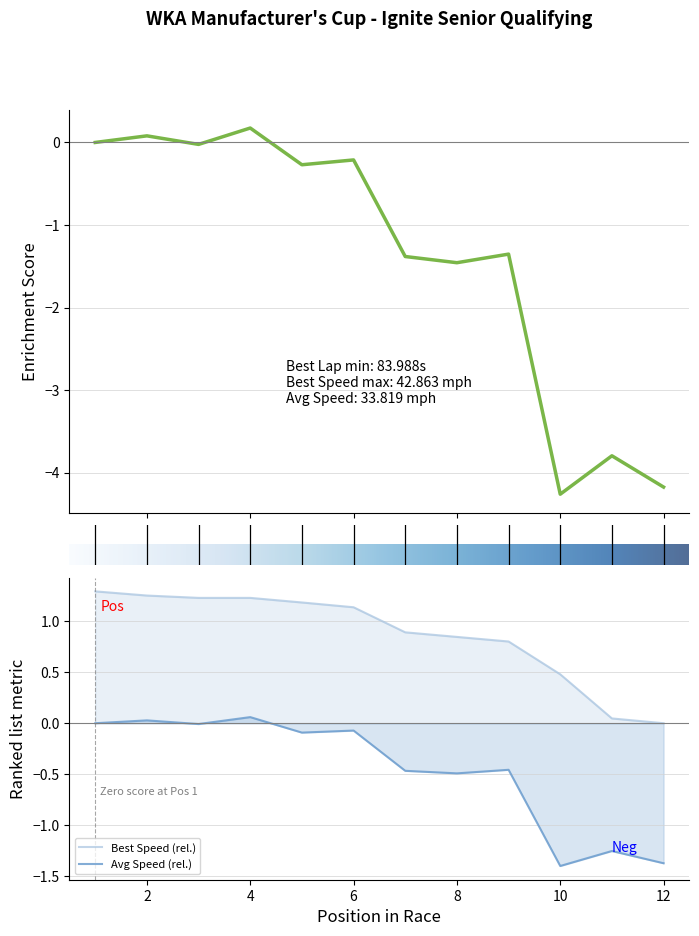

True or false: Best Speed (rel.) and Avg Speed (rel.) cross at least once.

False